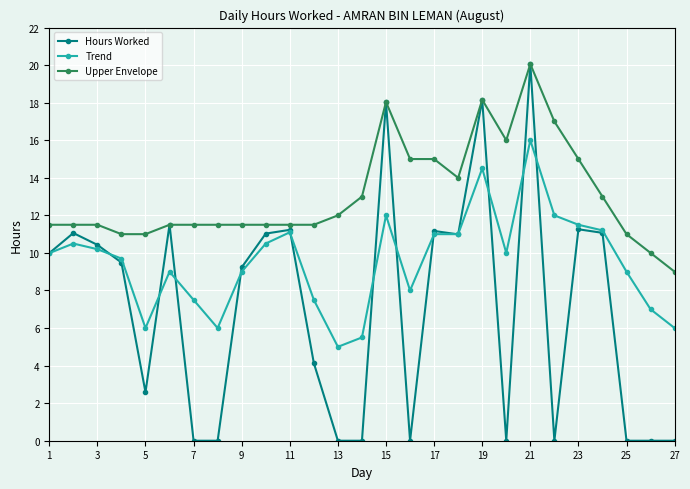

What is the value of the Hours Worked point at the 18th from the left?

11.0